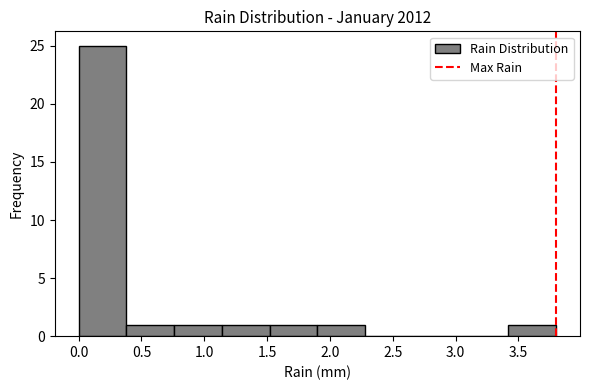

Which range on the x-axis has the tallest bar?

0.00 to 0.38